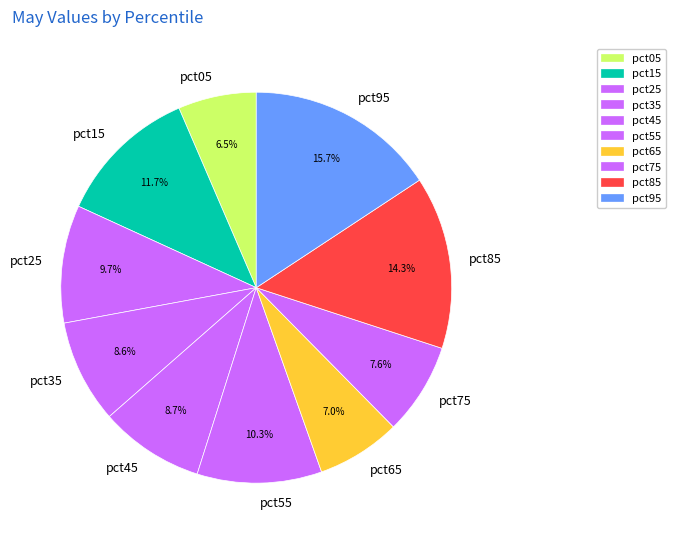

Combined, what portion of the pie is pct85 and pct25?

24.0%